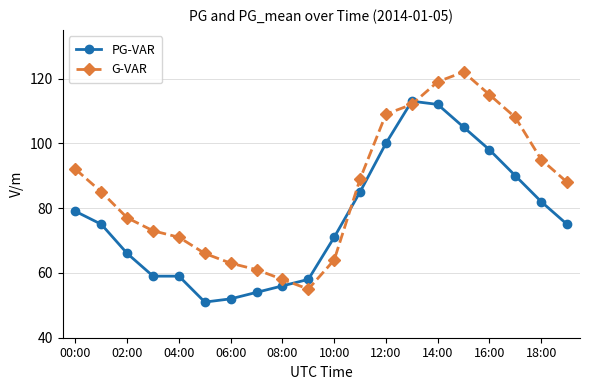

Which series has the largest total across all categories?

G-VAR